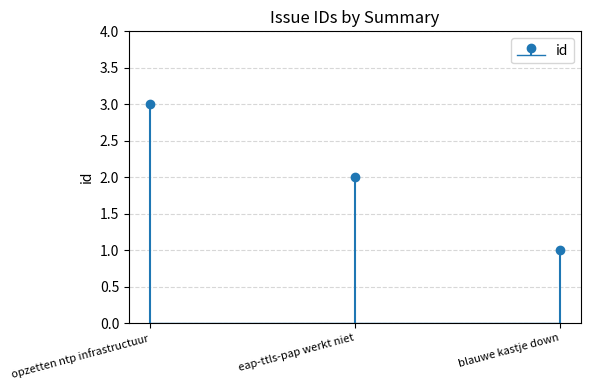

Reading left to right, extract all data points from this chart.

opzetten ntp infrastructuur=3	eap-ttls-pap werkt niet=2	blauwe kastje down=1